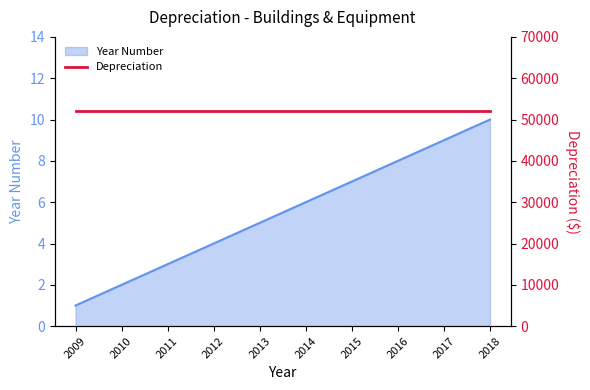

What is the value of the 6th point from the left?

6